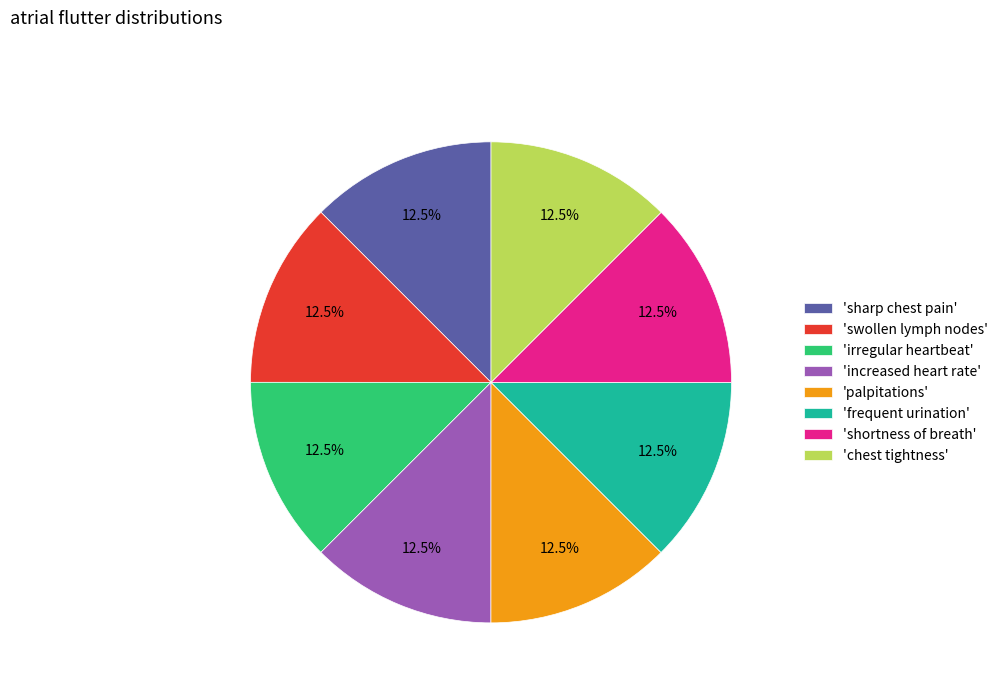

Does 'chest tightness' account for over 50% of the chart?

No